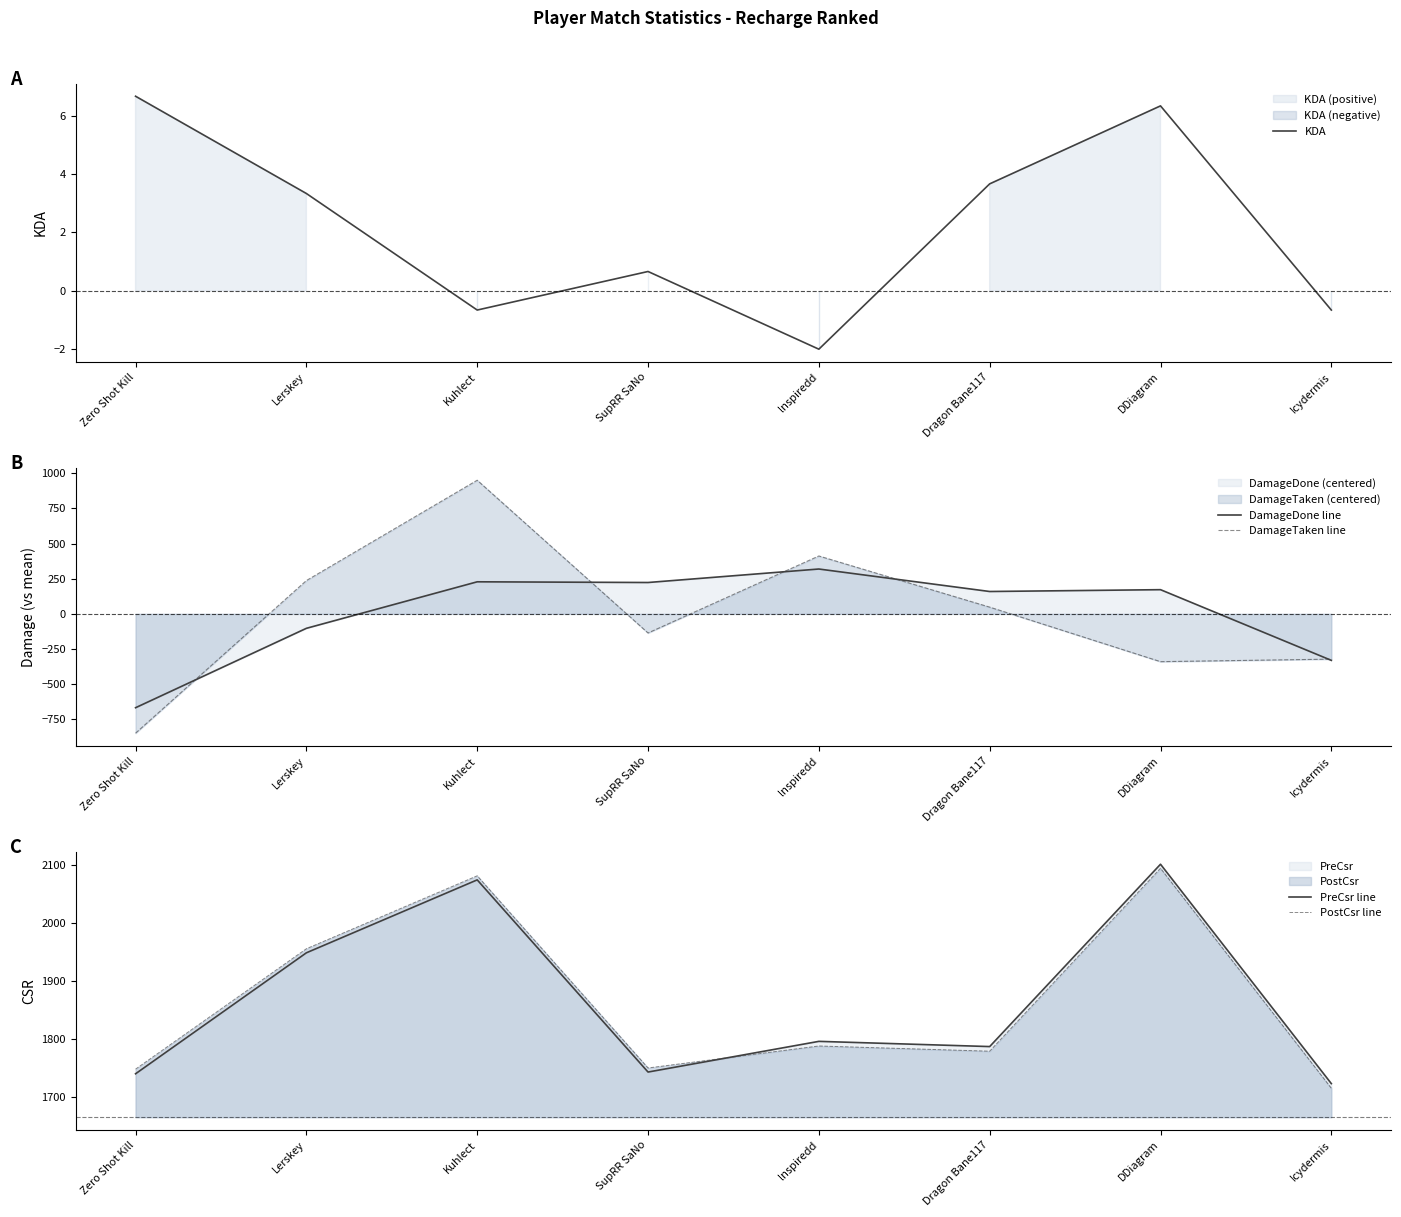

At which label does PostCsr line reach its peak?

DDiagram